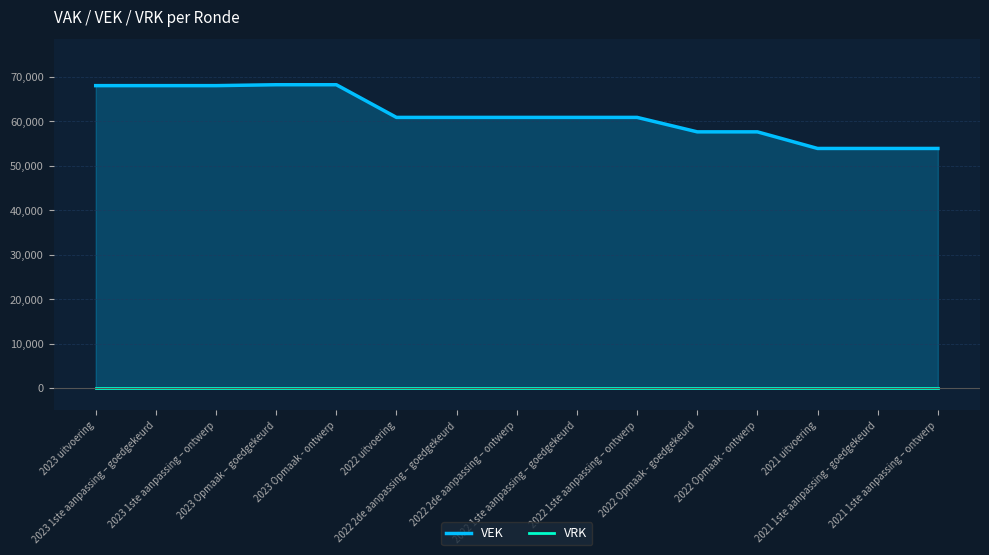

What is the sum of all values?

921572